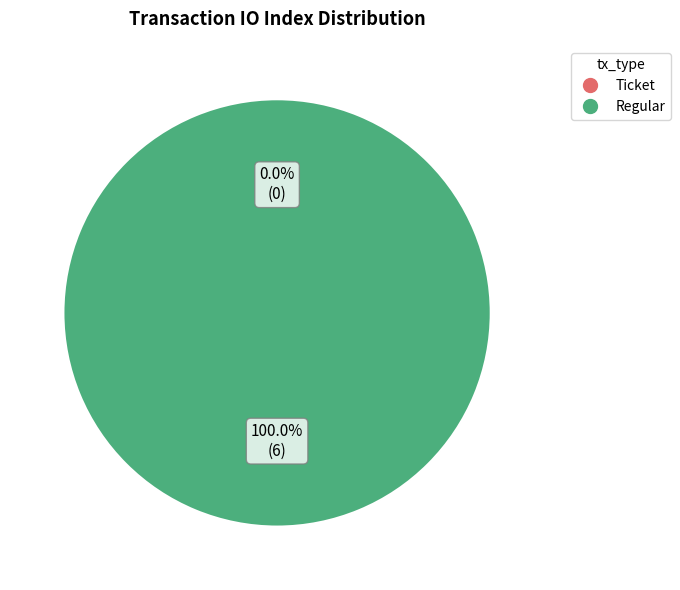

Is Regular (index 6) the majority of the pie?

Yes